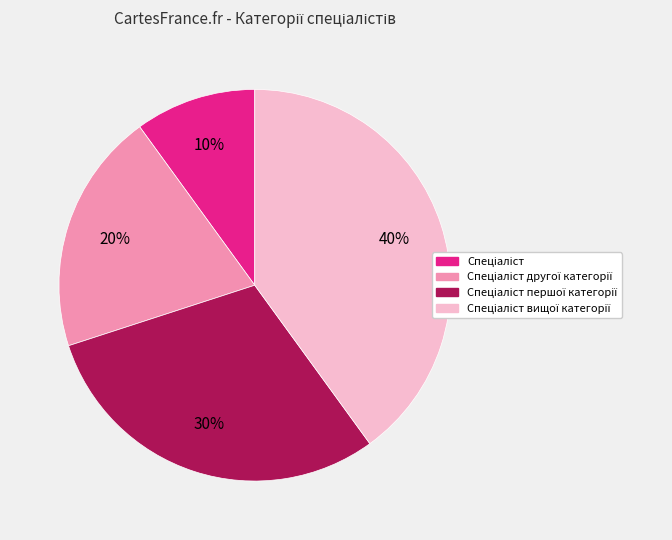

To the nearest percent, what is the difference between the largest and smallest slice percentages?

30%